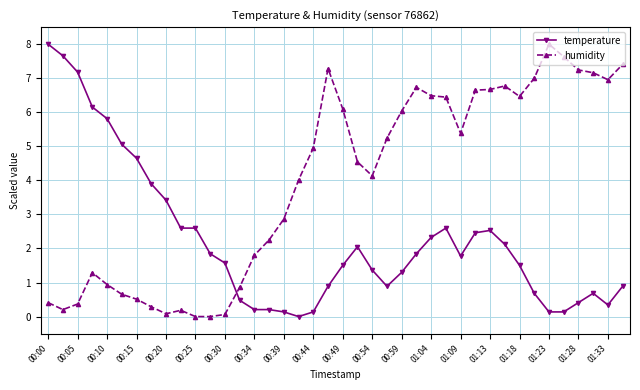

True or false: humidity has more than 2 points higher than both neighbors.

True